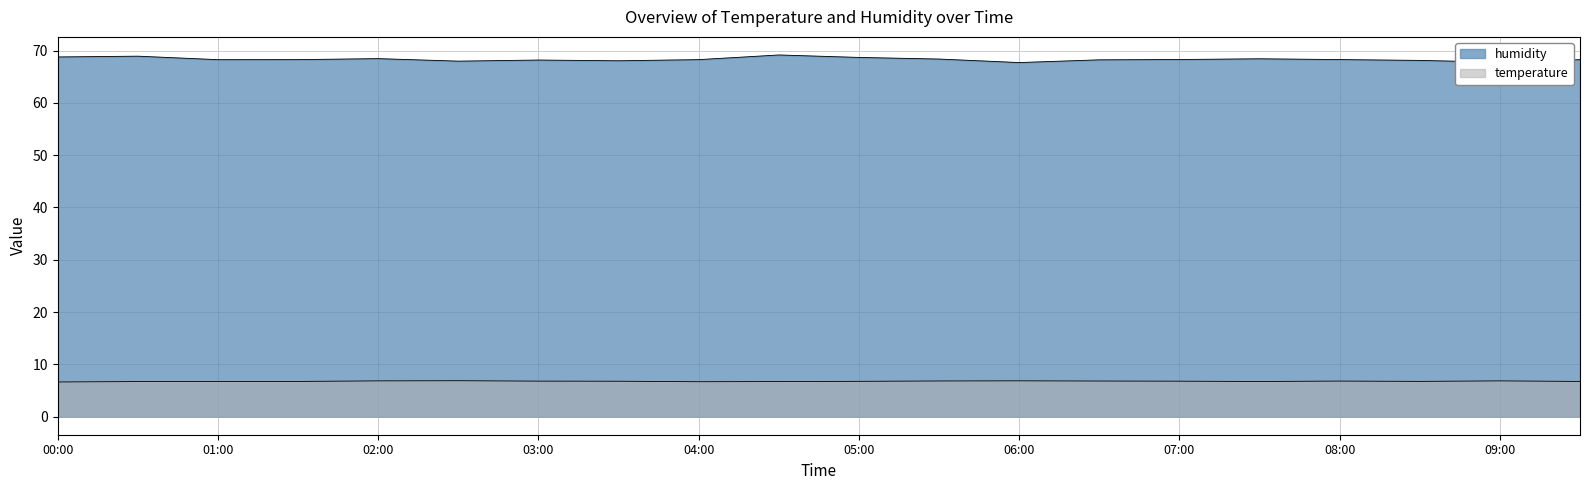

List the series in order of their peak value, highest first.

humidity, temperature